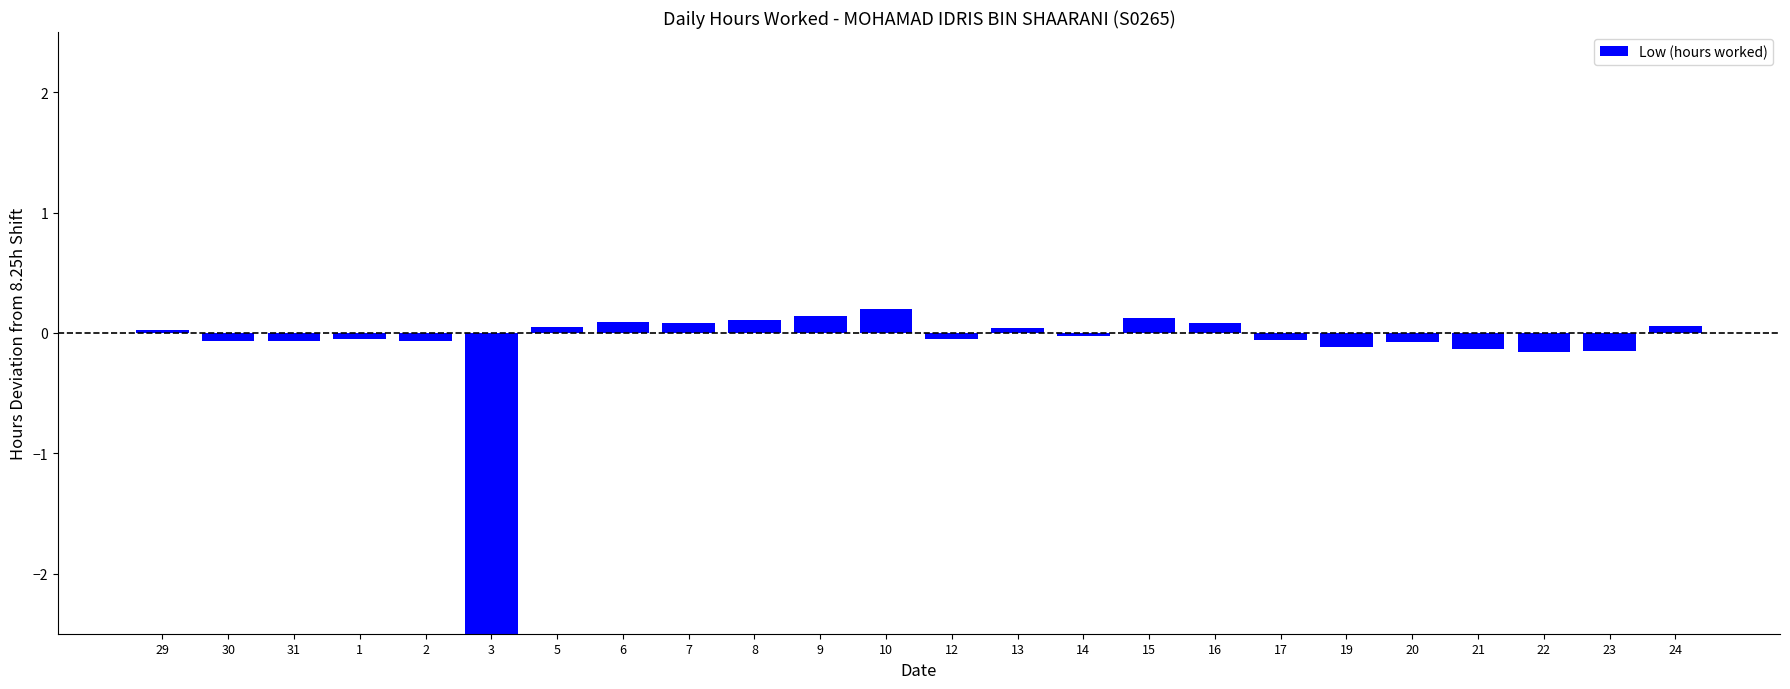

What value does the data have at 16?

0.1